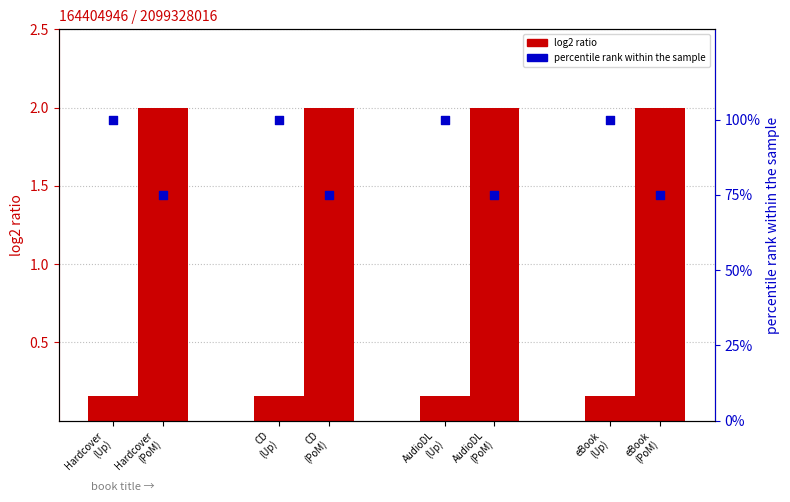

Which series contains the lowest Y value?

Upstream key (log2 ratio)